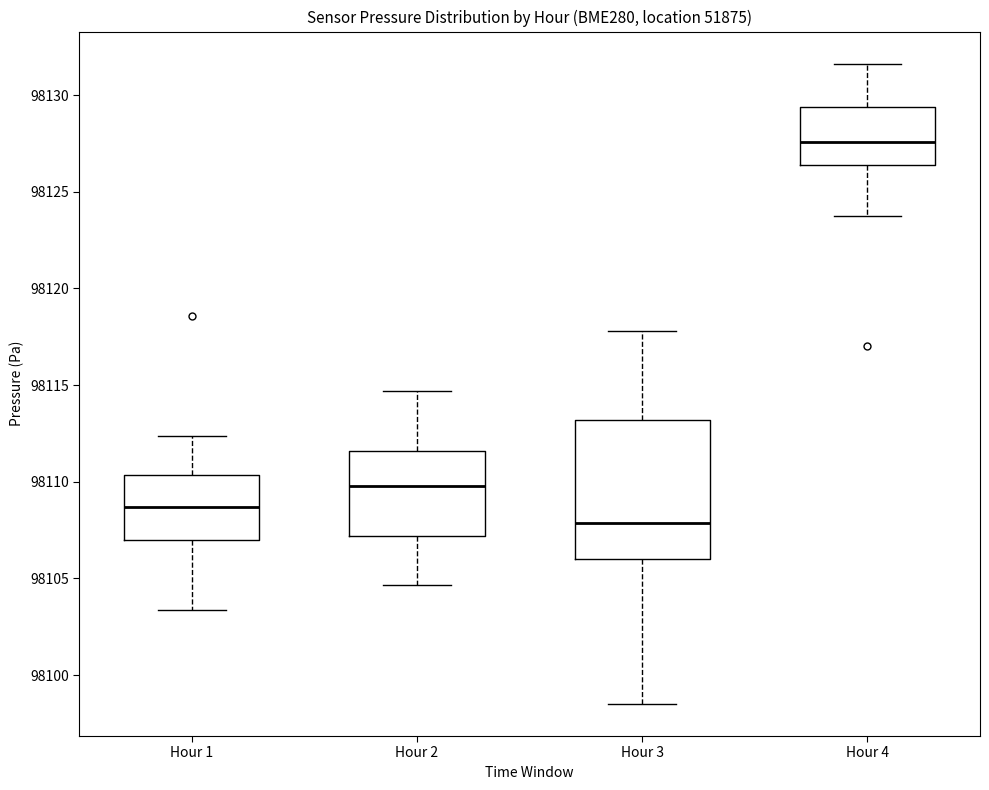

Comparing the boxes themselves (not the whiskers), which one is the tallest?

Hour 3